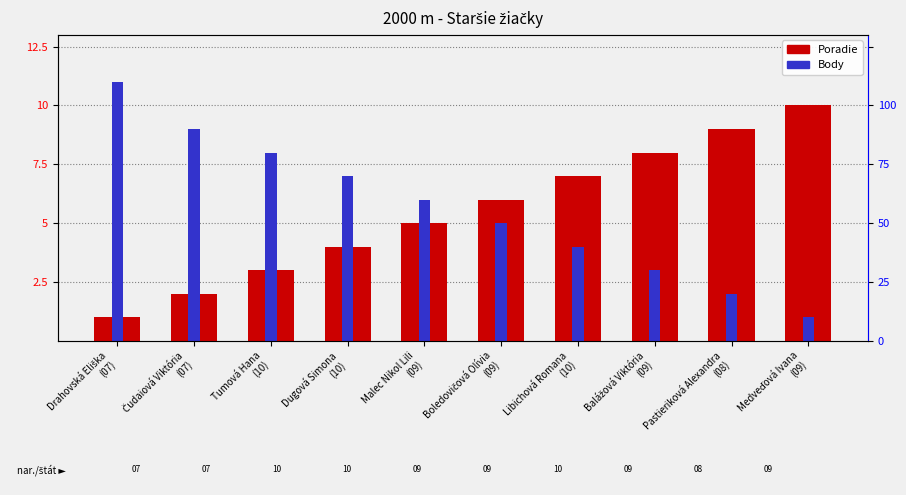

Is it true that Poradie equals 1 at Drahovská Eliška
(07)?

True